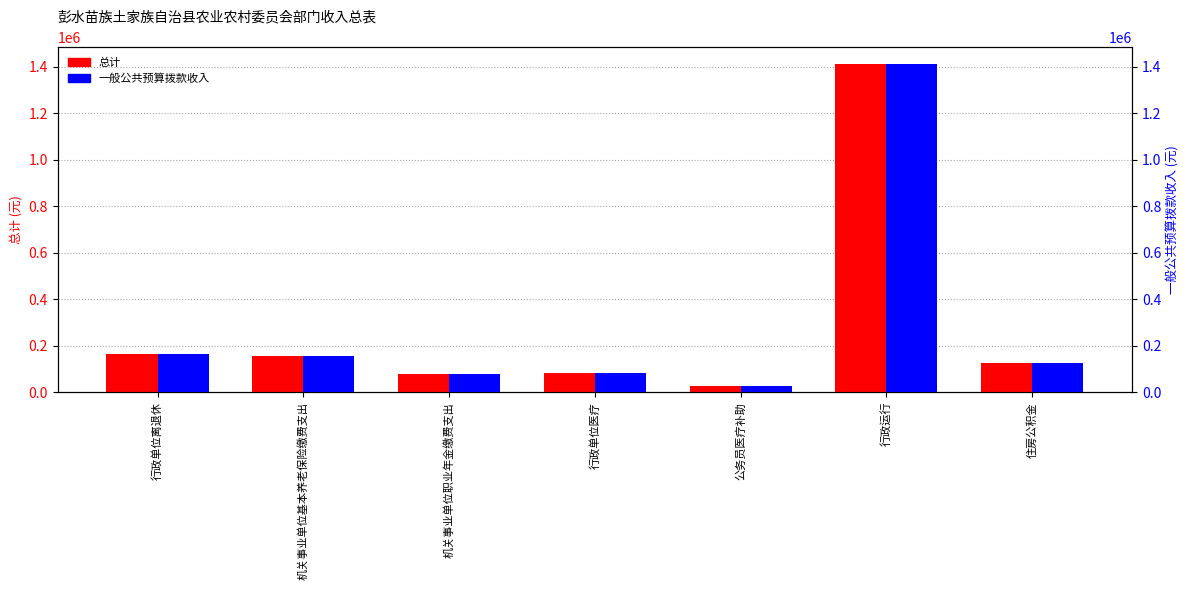

What is the average value of the 总计 series?

291809.9